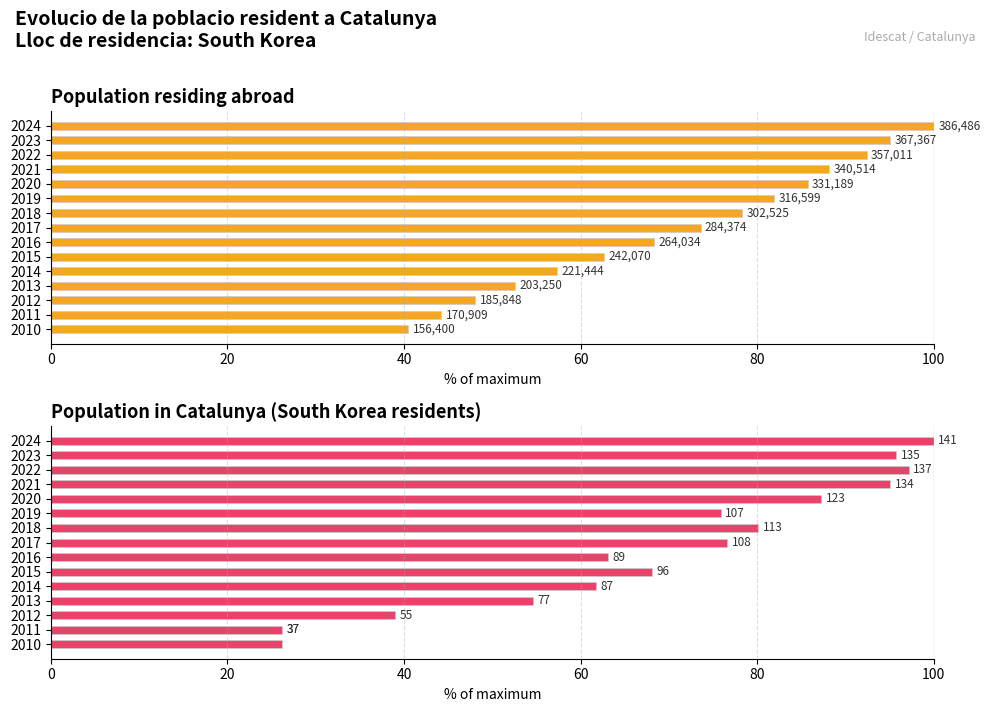

What is the minimum value shown in the chart?

26.2